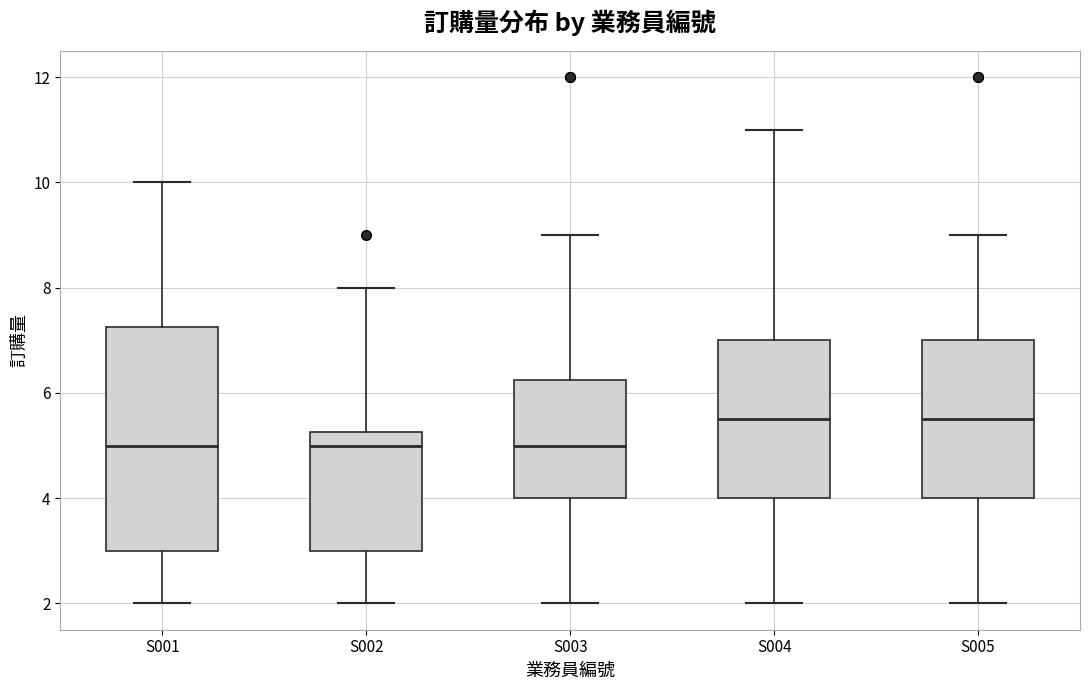

Comparing the boxes themselves (not the whiskers), which one is the tallest?

S001